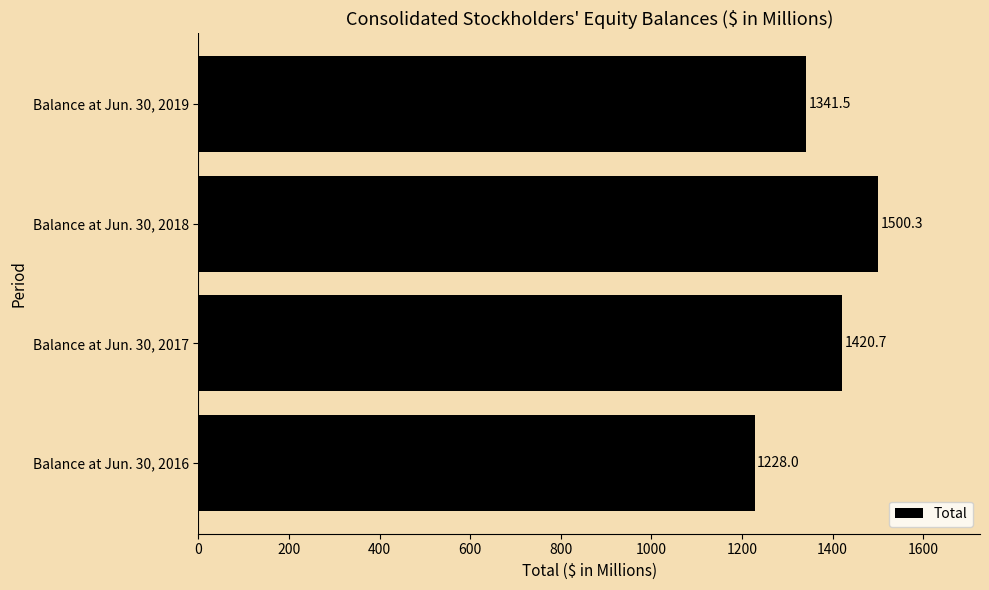

What is the sum of the values at Balance at Jun. 30, 2018 and Balance at Jun. 30, 2017?

2921.0